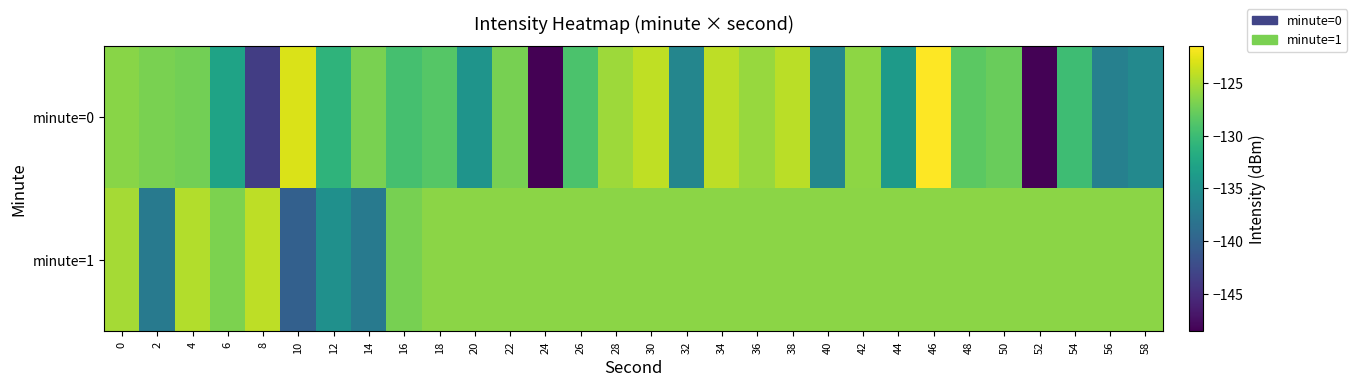

Reading right to left, list all the values displayed in this chart.

minute=0: 58=-135.8	56=-136.7	54=-129.9	52=-148.3	50=-127.7	48=-128.3	46=-121.5	44=-133.8	42=-126.1	40=-136.0	38=-124.4	36=-125.7	34=-124.2	32=-136.1	30=-124.2	28=-125.5	26=-129.2	24=-148.5	22=-127.0	20=-134.6	18=-128.7	16=-129.5	14=-126.9	12=-130.9	10=-123.1	8=-143.6	6=-132.8	4=-127.3	2=-126.9	0=-126.3
minute=1: 58=-126.2	56=-126.2	54=-126.2	52=-126.2	50=-126.2	48=-126.2	46=-126.2	44=-126.2	42=-126.2	40=-126.2	38=-126.2	36=-126.2	34=-126.2	32=-126.2	30=-126.2	28=-126.2	26=-126.2	24=-126.2	22=-126.2	20=-126.2	18=-126.2	16=-127.0	14=-137.4	12=-134.9	10=-140.2	8=-124.2	6=-126.8	4=-124.7	2=-137.4	0=-125.2